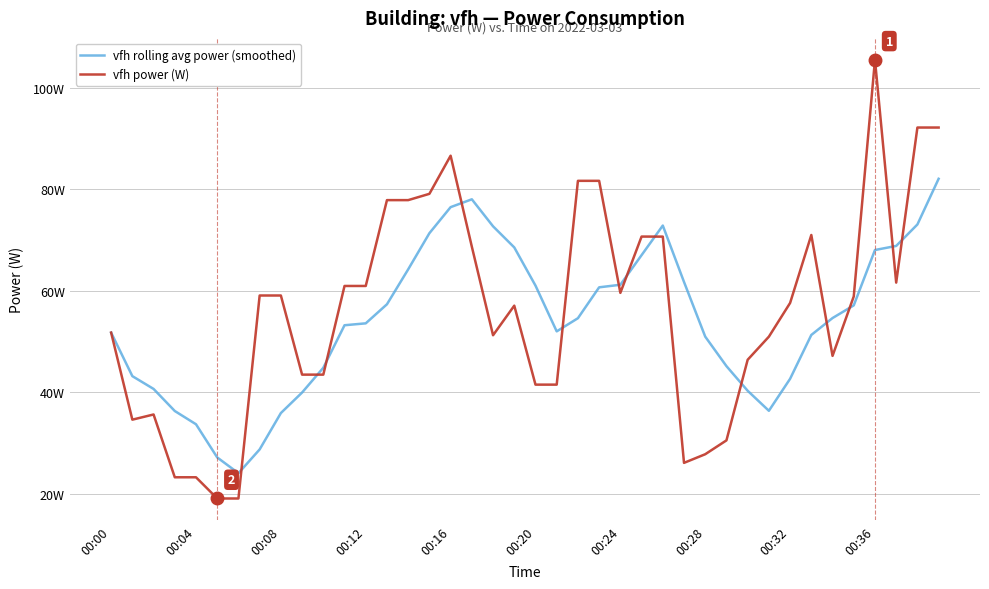

What are all the series names shown in the legend?

vfh rolling avg power (smoothed), vfh power (W)